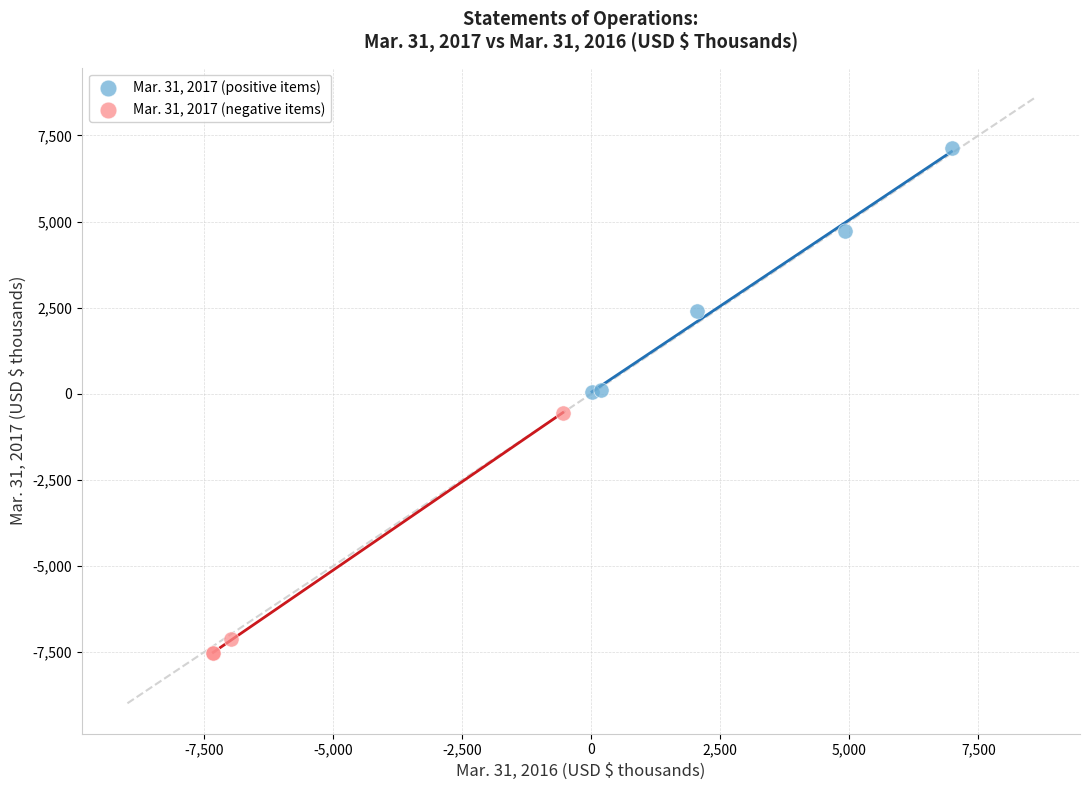

Which series contains the lowest Y value?

Mar. 31, 2017 (negative items)